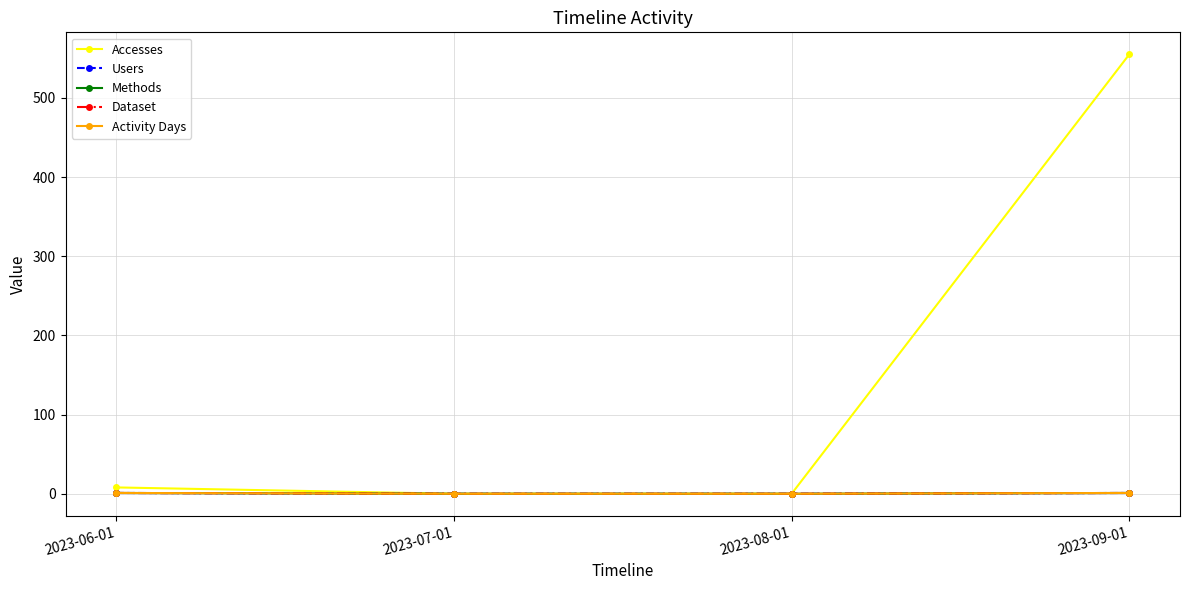

Read the Dataset value at 2023-06-01.

1